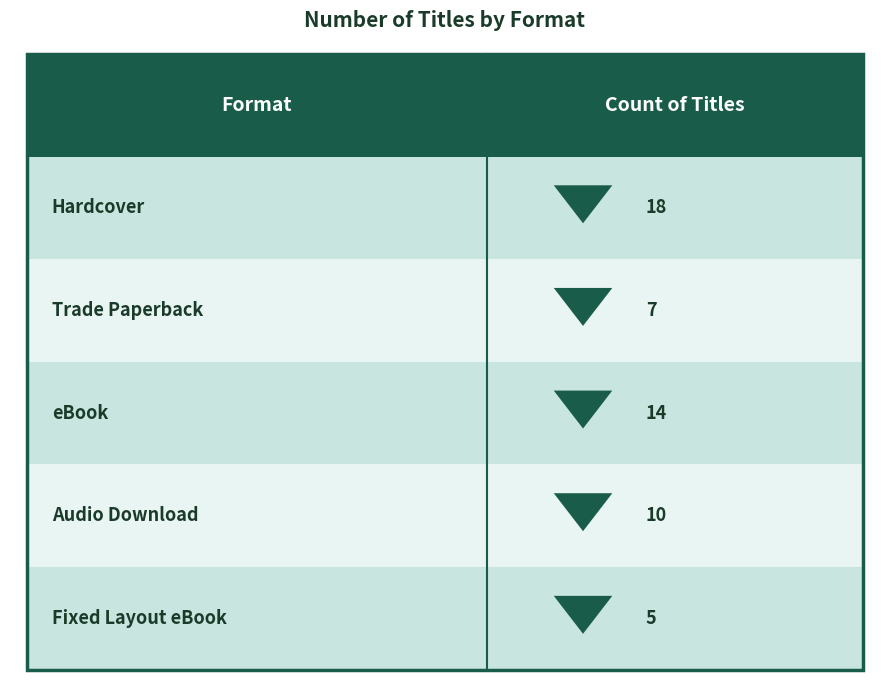

How many values are between 7 and 14?

3